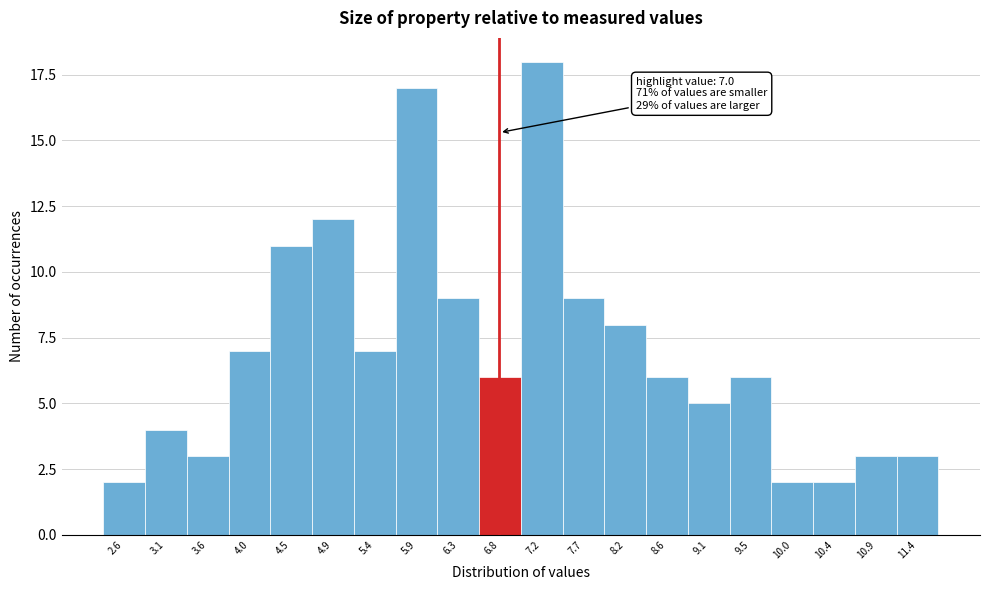

Reading left to right, list all the values displayed in this chart.

2.6=2	3.1=4	3.6=3	4.0=7	4.5=11	4.9=12	5.4=7	5.9=17	6.3=9	6.8=6	7.2=18	7.7=9	8.2=8	8.6=6	9.1=5	9.5=6	10.0=2	10.4=2	10.9=3	11.4=3